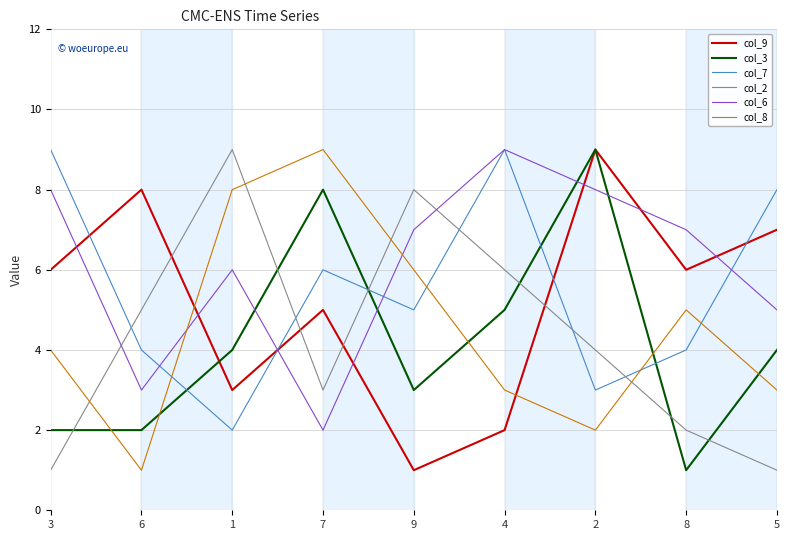

How many interior local peaks does the col_6 series have?

2